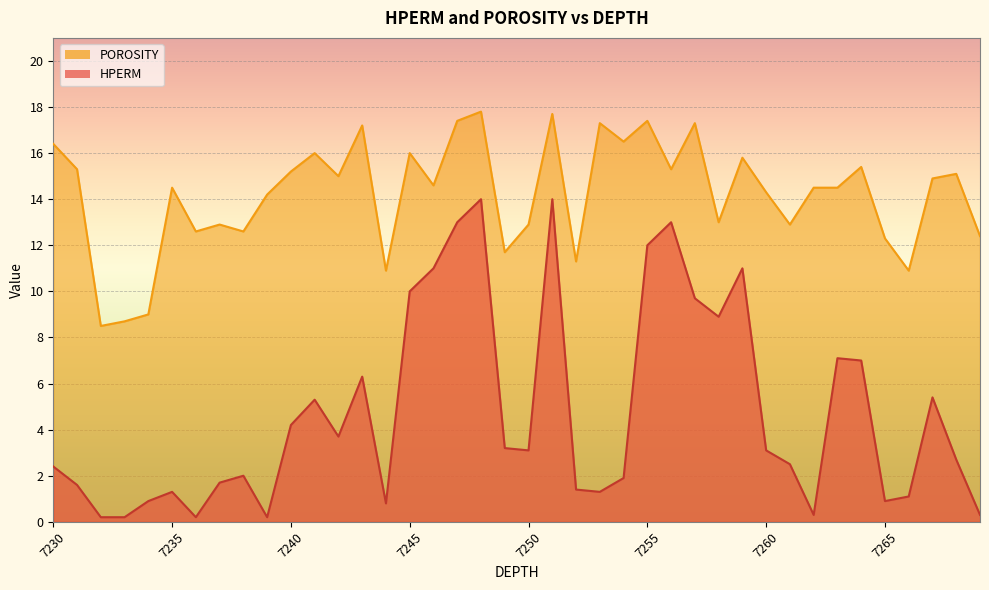

True or false: POROSITY and HPERM intersect in this chart.

False